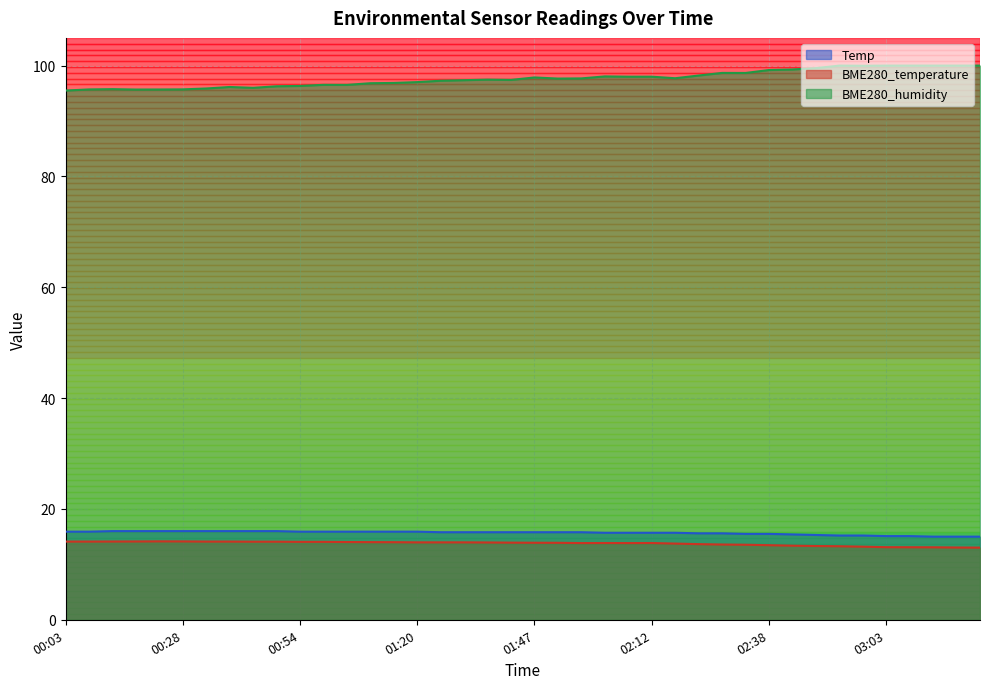

At 02:28, list the series in order from largest to smallest.

BME280_humidity, Temp, BME280_temperature